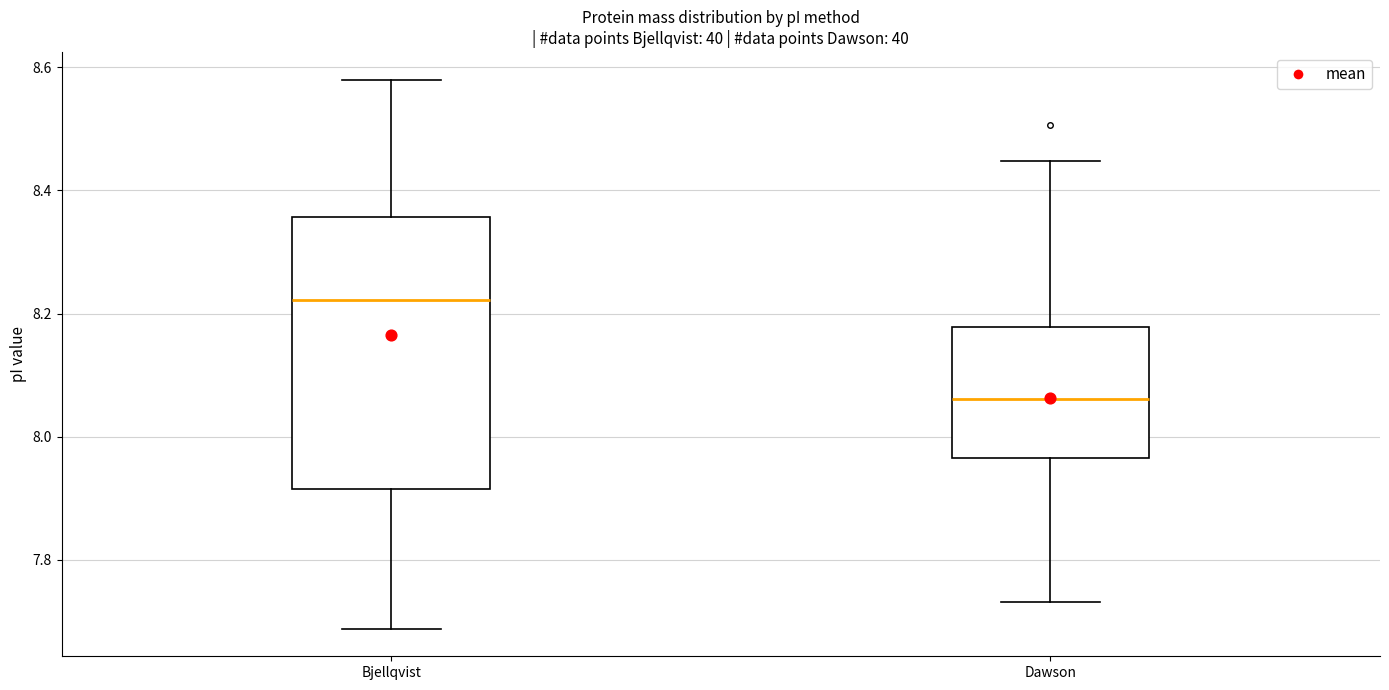

Reading left to right, transcribe this box plot: for each box, give where its median line is, the range the box spans, and where its two whiskers end, as read against the y-axis. The values are not printed on the chart, so give them approximately, as read against the axis.

Bjellqvist: median 8.22, box 7.92 to 8.36, whiskers 7.68 to 8.58
Dawson: median 8.06, box 7.96 to 8.18, whiskers 7.74 to 8.44